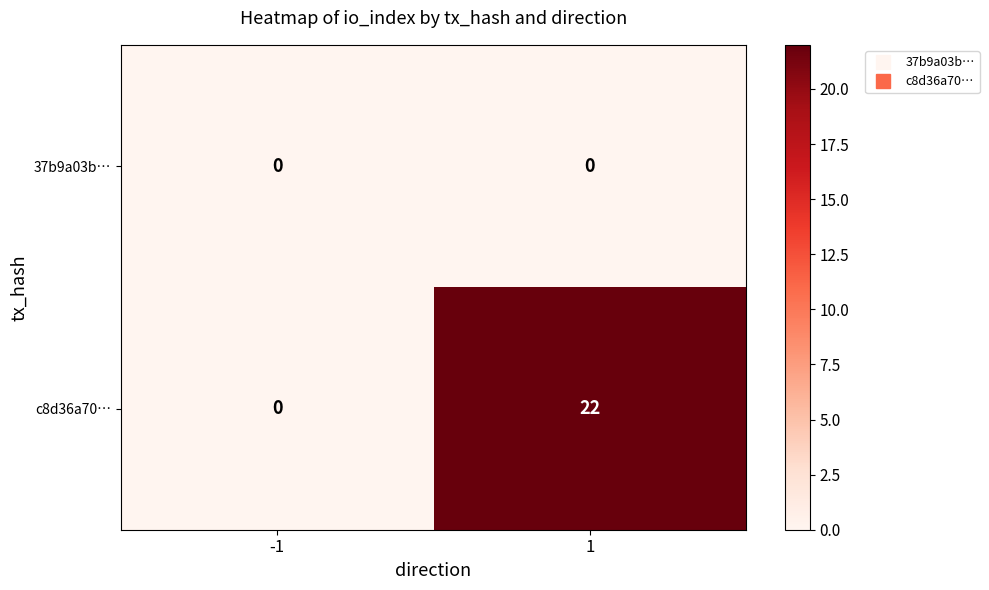

Reading right to left, what are all the values shown in this chart?

37b9a03b…: 1=0	-1=0
c8d36a70…: 1=22	-1=0